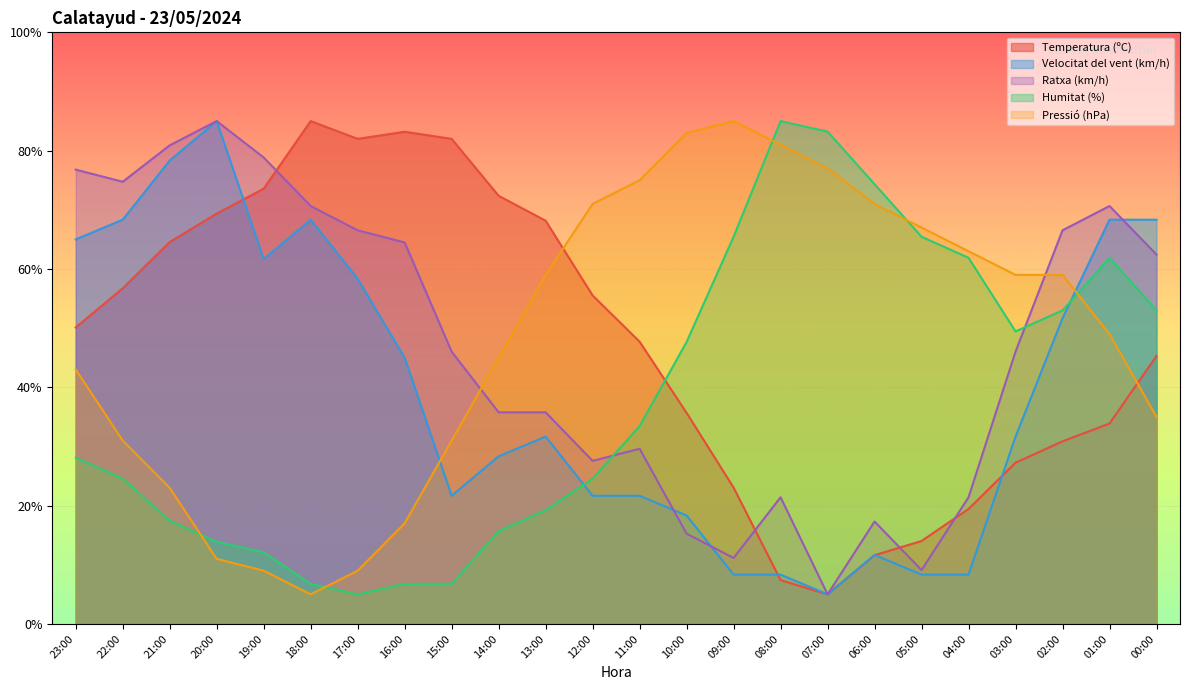

What is the highest value of the Ratxa (km/h) series?

85.0